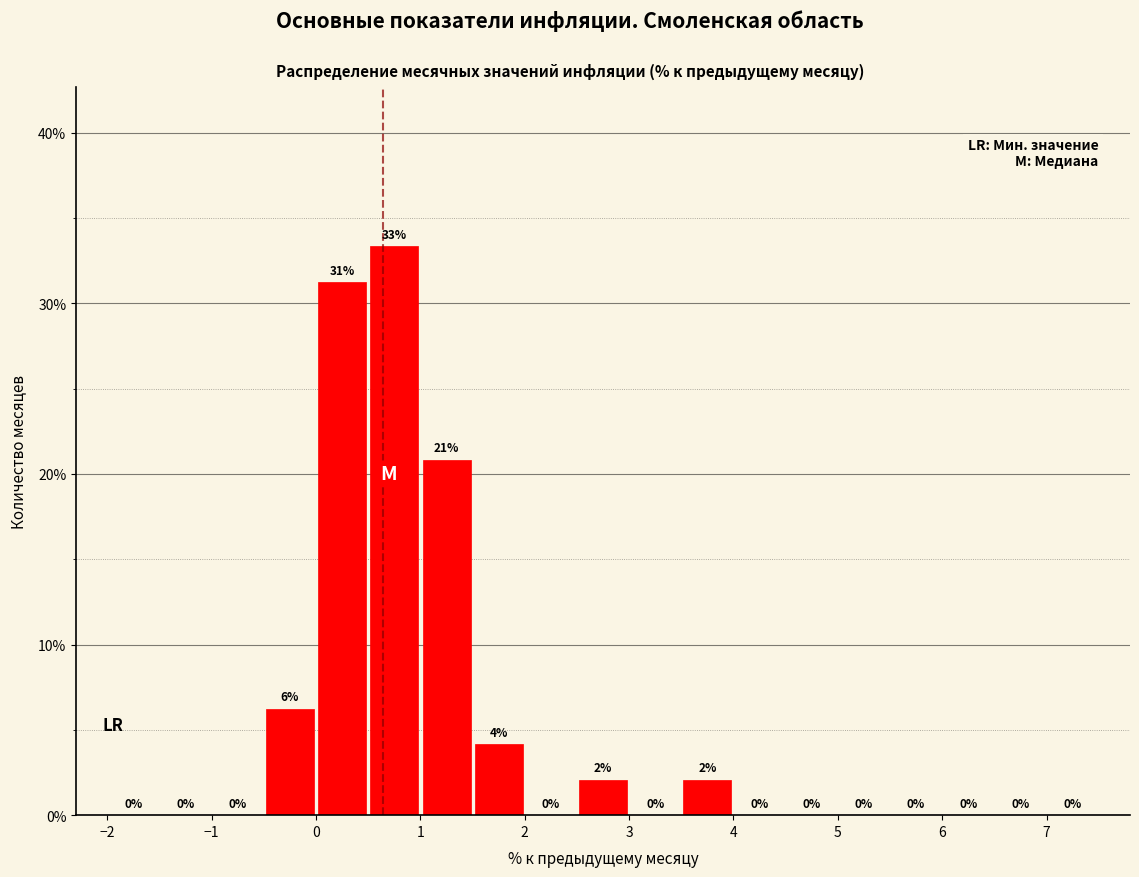

Over which range of the x-axis is the bar tallest?

0.5 to 1.0